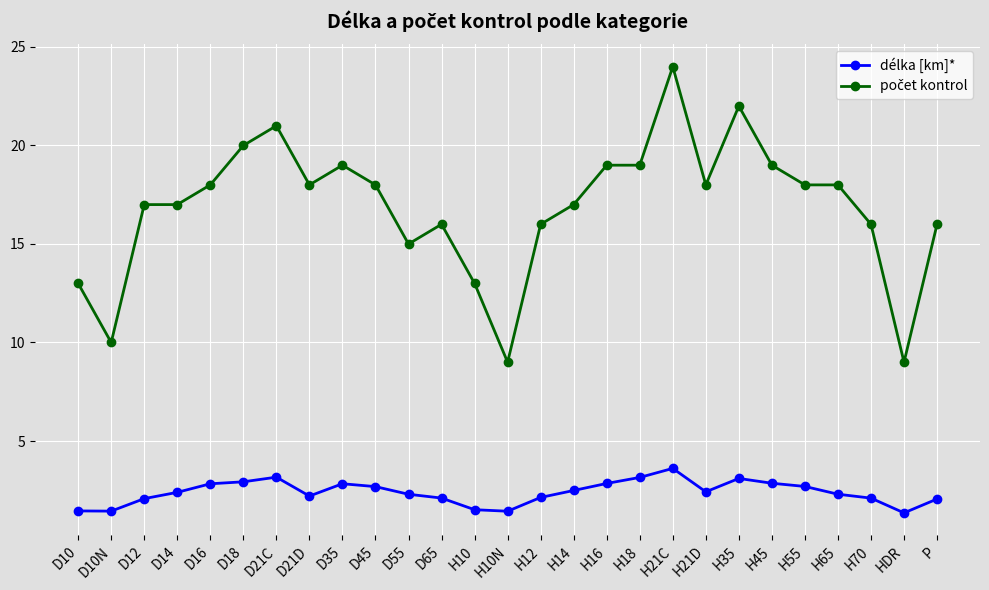

True or false: délka [km]* has more than 1 interior local peaks.

True